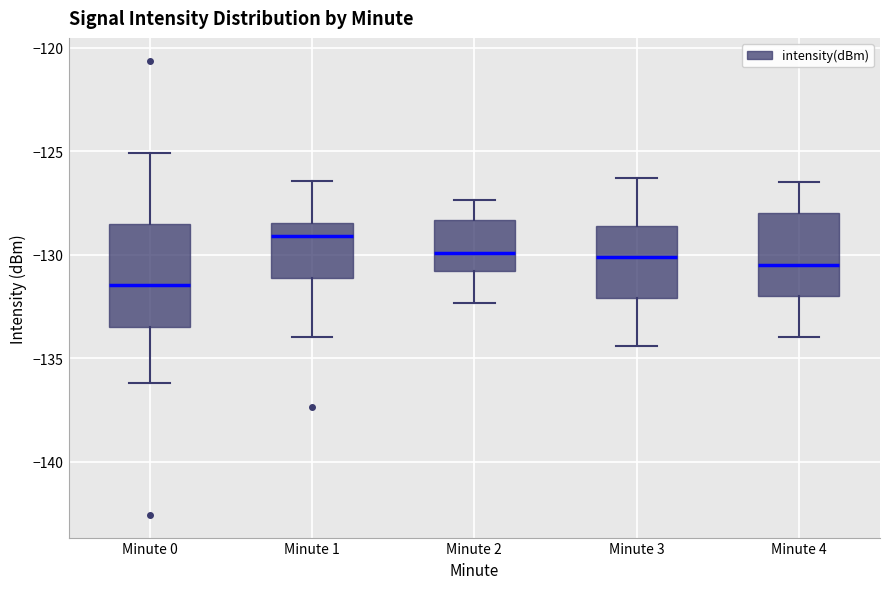

Which box's median line is the lowest?

Minute 0